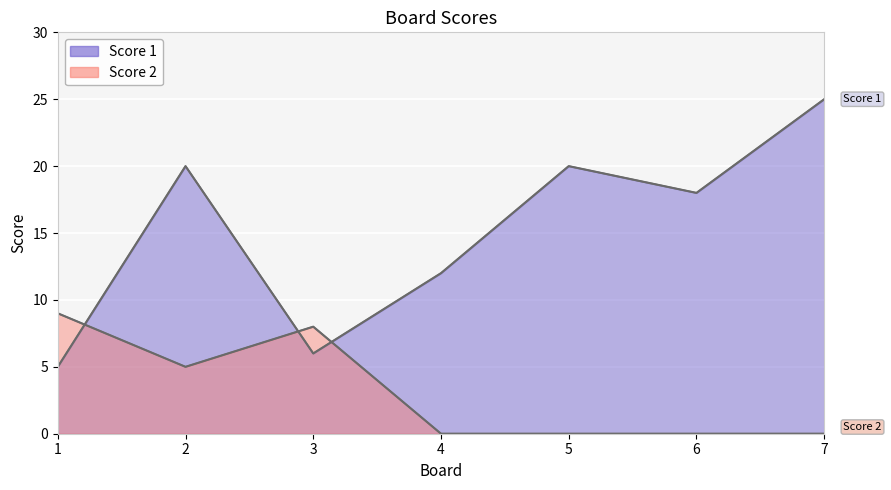

Between which two adjacent categories do Score 1 and Score 2 first intersect?

1 and 2